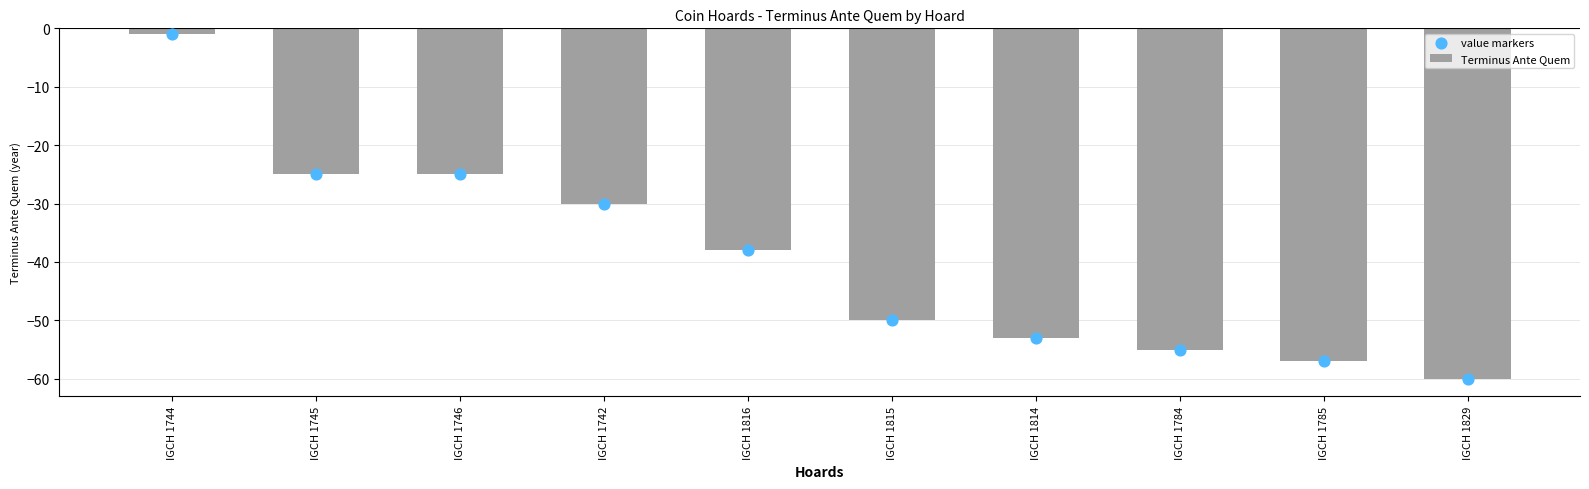

What is the change in value from IGCH 1744 to IGCH 1785?

-56